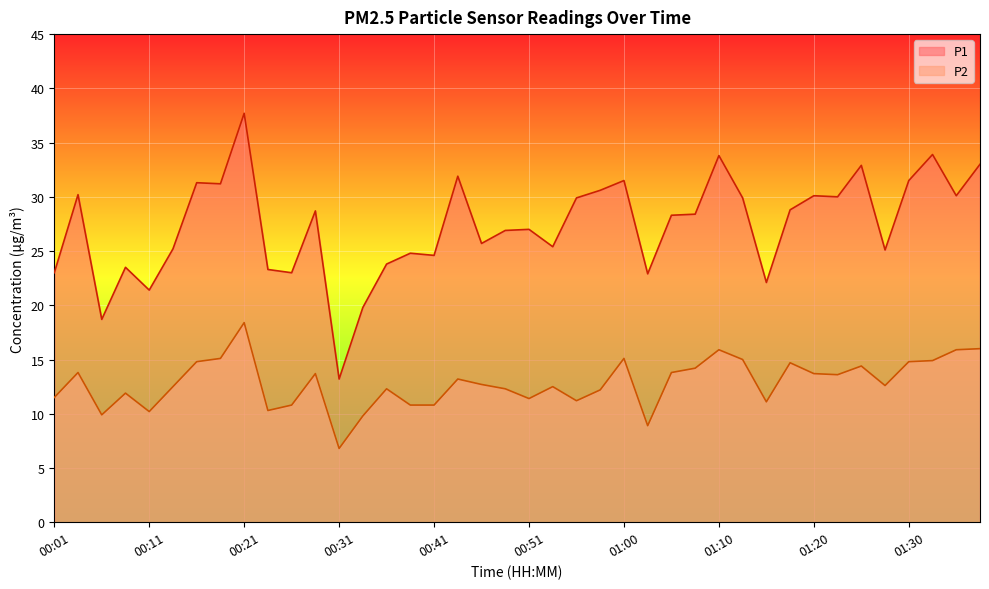

True or false: P1 and P2 intersect in this chart.

False